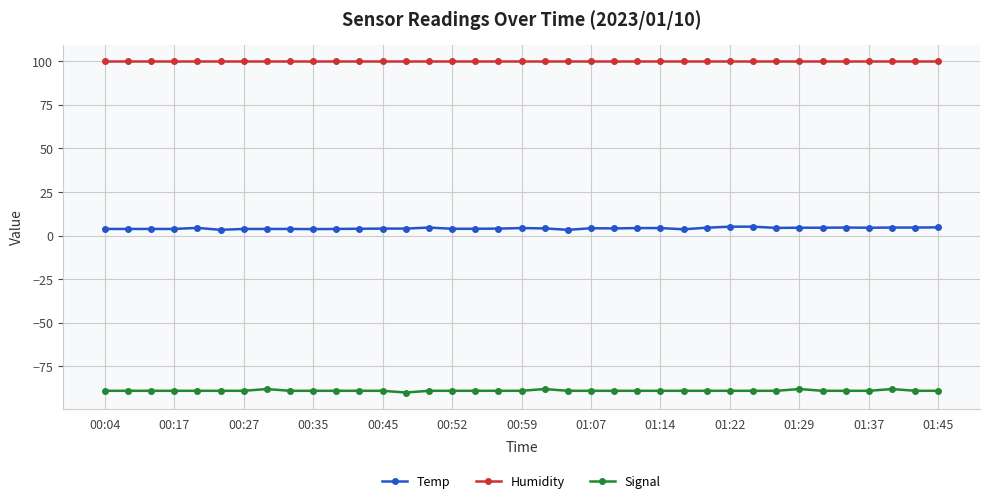

Which series has the largest total across all categories?

Humidity